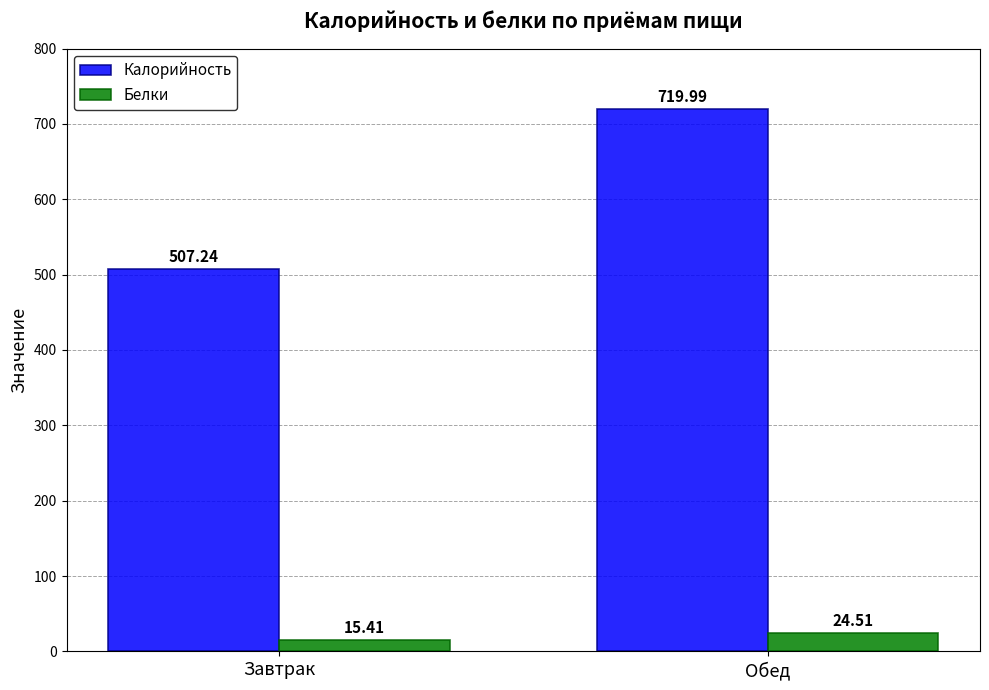

At Завтрак, list the series in order from smallest to largest.

Белки, Калорийность